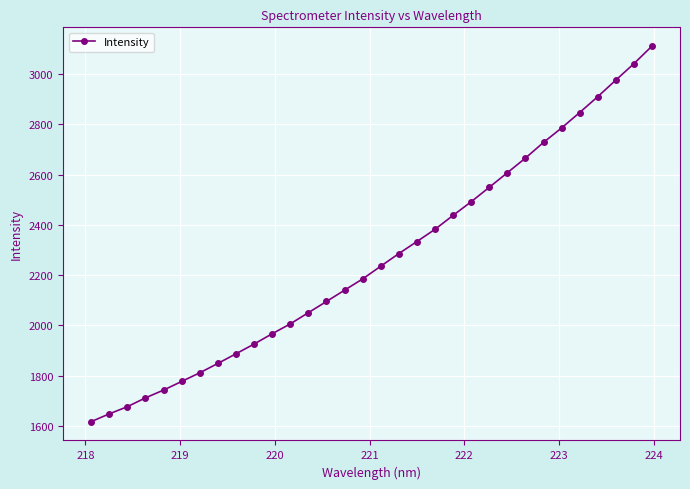

Is this an area chart (filled region under the line)?

No